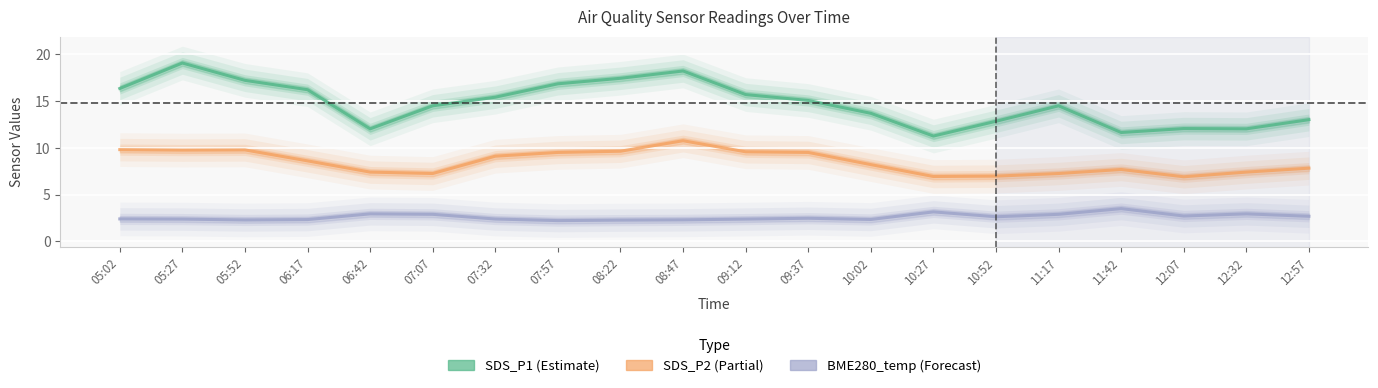

Rank the categories by SDS_P1 value from highest to lowest.

05:27, 08:47, 08:22, 05:52, 07:57, 05:02, 06:17, 09:12, 07:32, 09:37, 07:07, 11:17, 10:02, 12:57, 10:52, 12:07, 06:42, 12:32, 11:42, 10:27